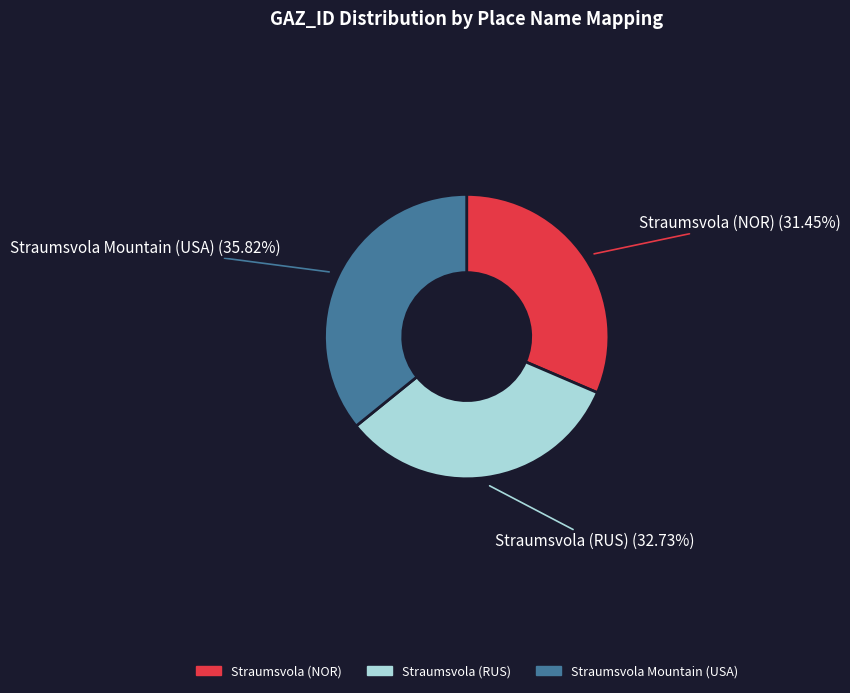

Rank the categories by value from highest to lowest.

Straumsvola Mountain (USA), Straumsvola (RUS), Straumsvola (NOR)